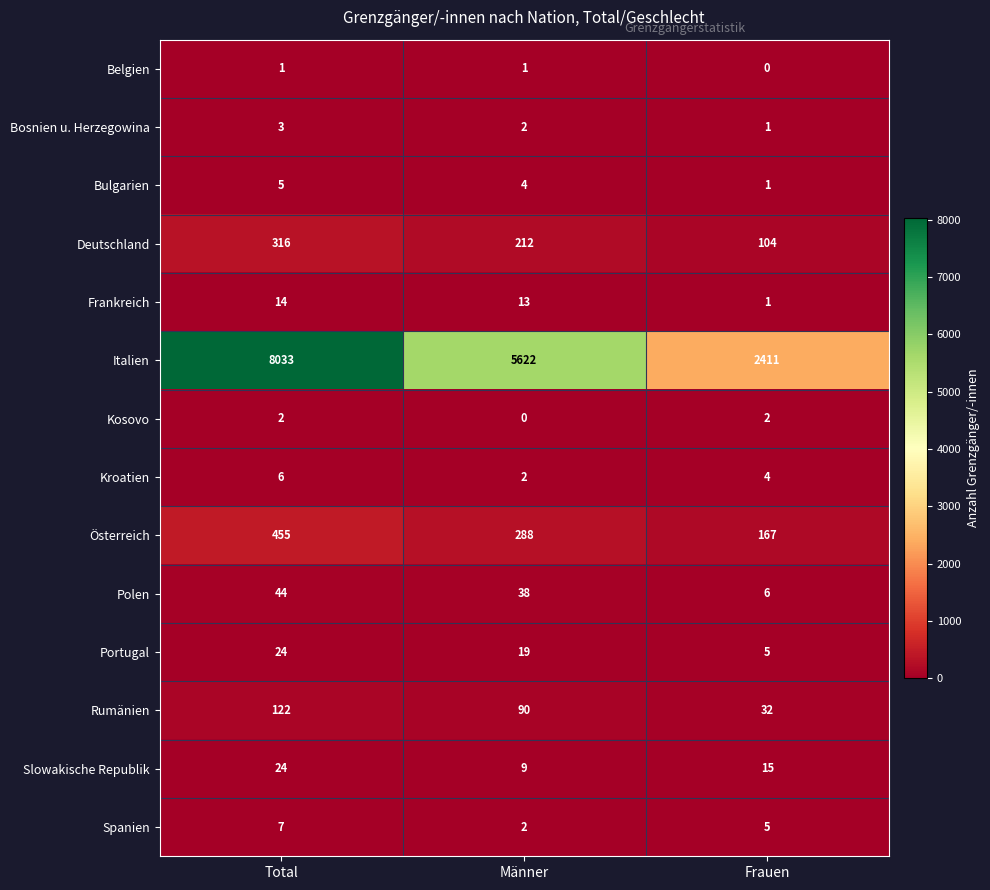

How many series are shown in this chart?

14